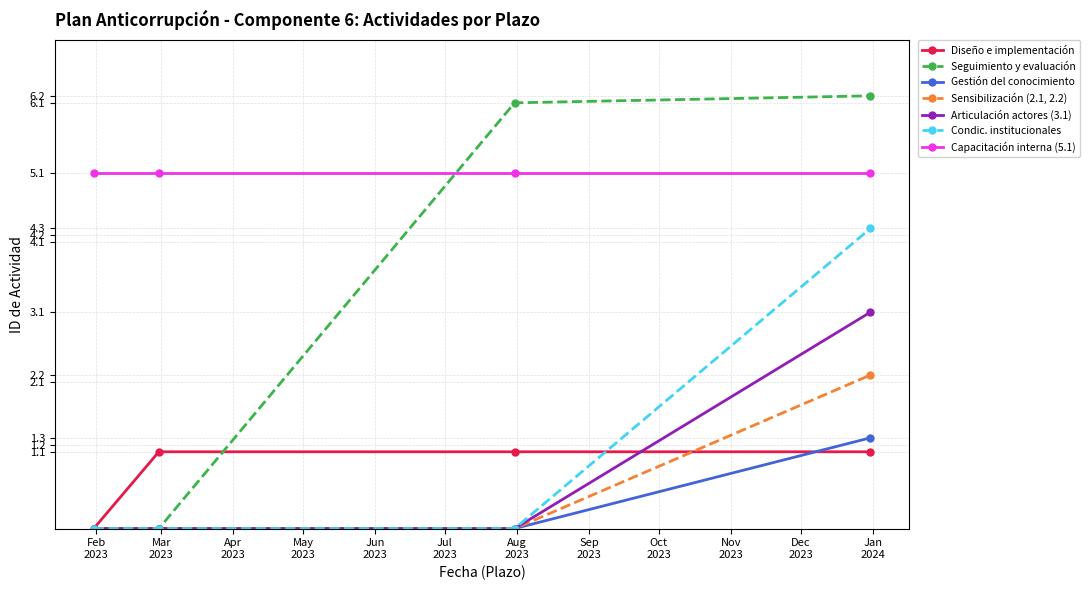

True or false: Capacitación interna (5.1) and Sensibilización (2.1, 2.2) cross at least once.

False